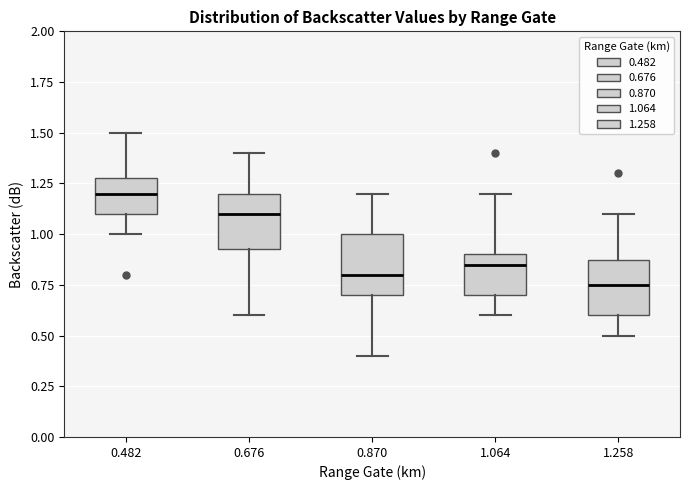

Where does the lower whisker of the box at x = 0.482 end on the y-axis? The values are not printed on the chart, so give them approximately, as read against the axis.

1.00